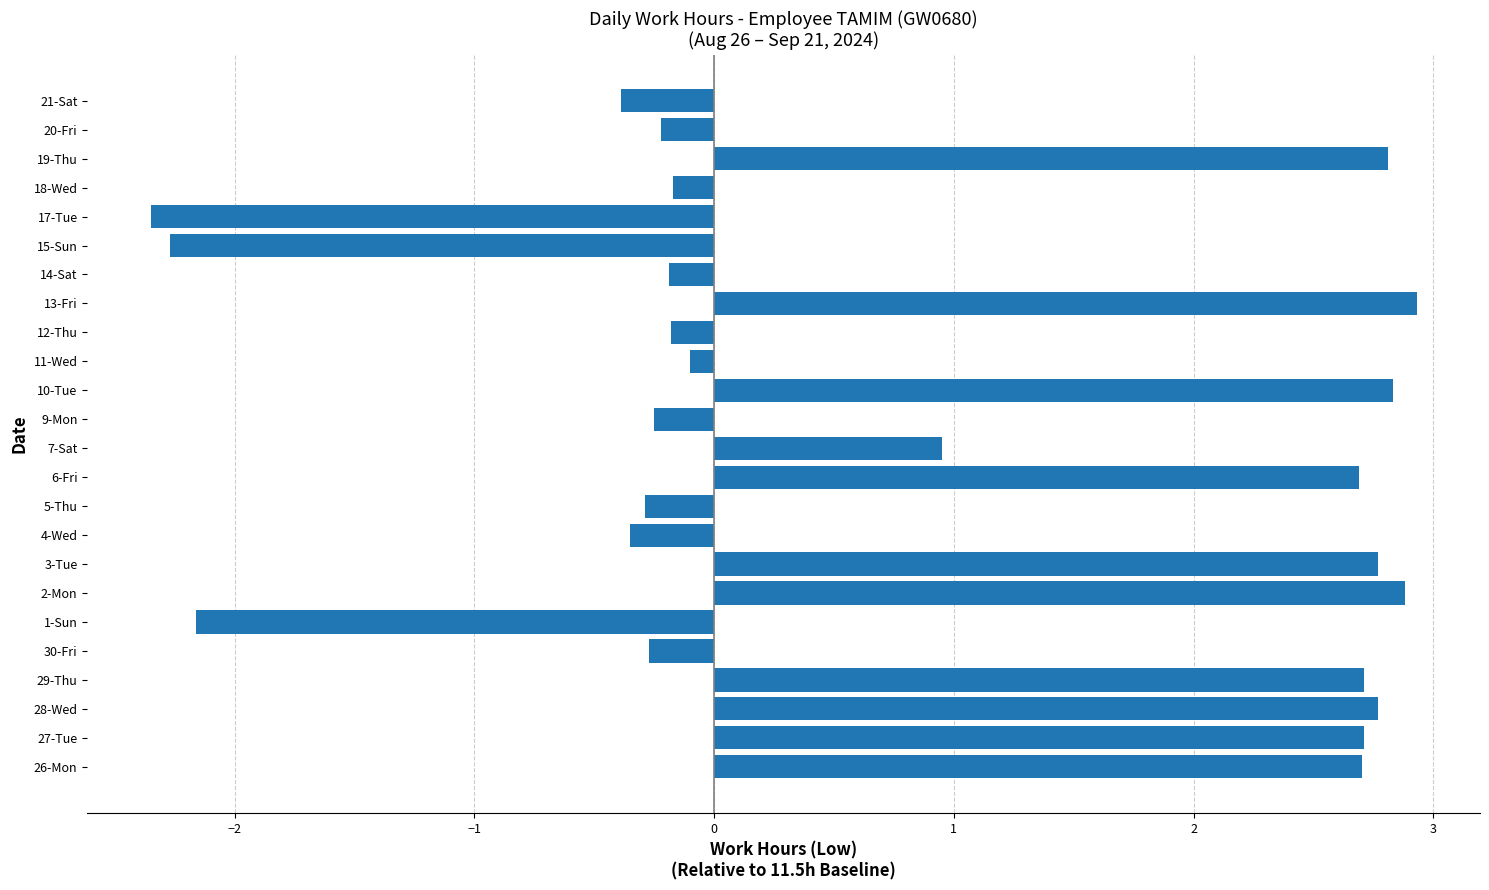

What is the difference between the maximum and minimum values?

5.3